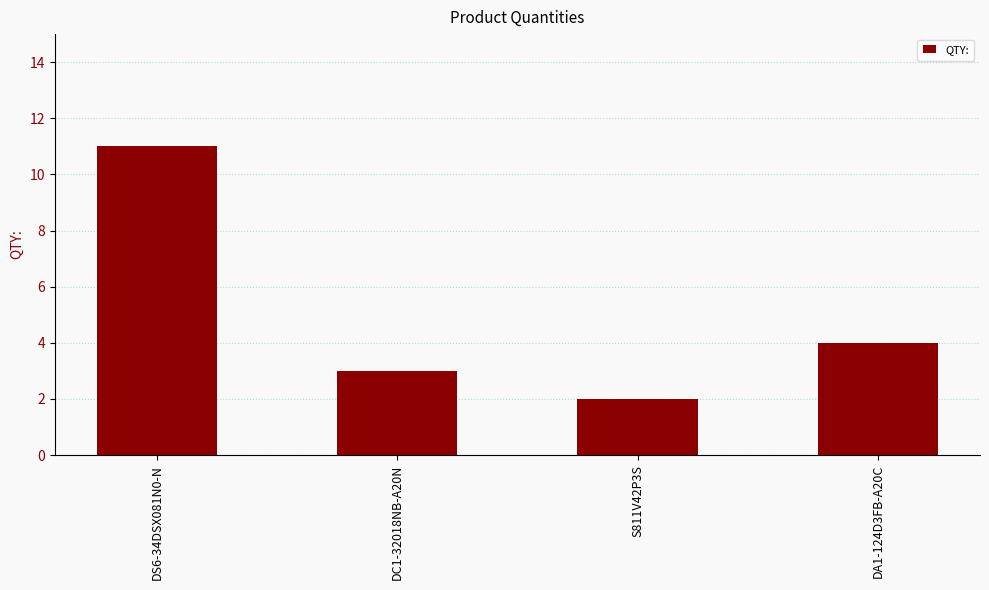

List the labels in order of value, largest first.

DS6-34DSX081N0-N, DA1-124D3FB-A20C, DC1-32018NB-A20N, S811V42P3S